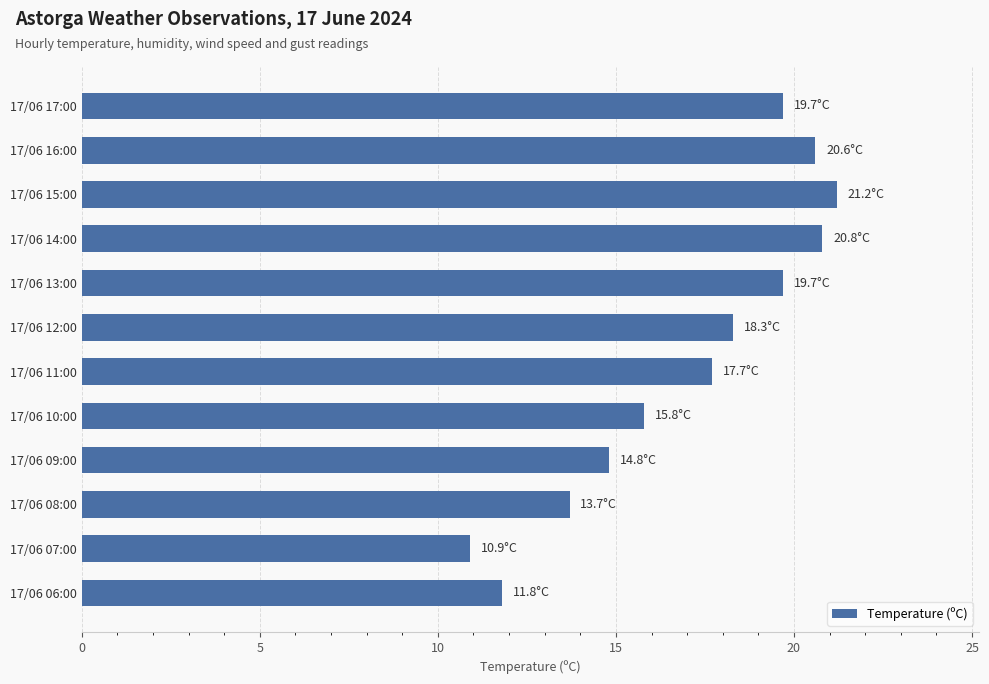

What is the change in value from 17/06 16:00 to 17/06 11:00?

-2.9